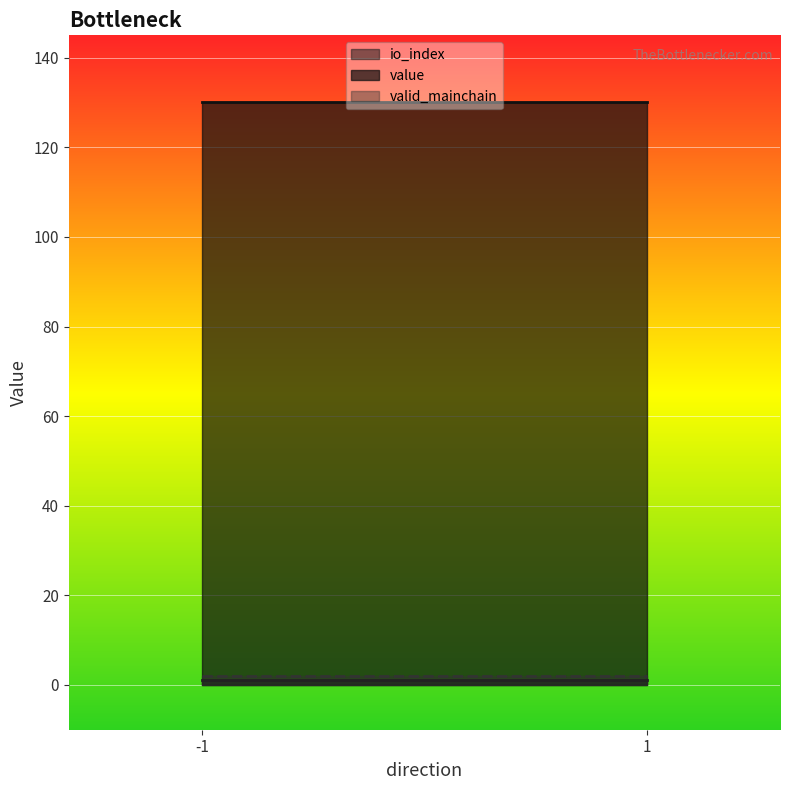

At how many categories does at least one series exceed 27?

2